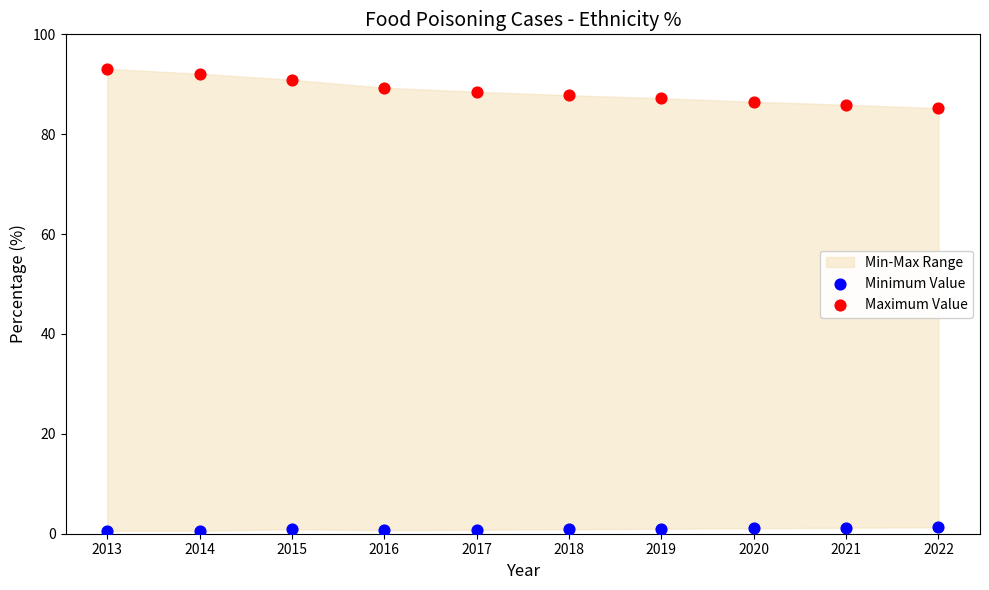

Across all data points, what is the range of Y values (max minus min)?

92.5